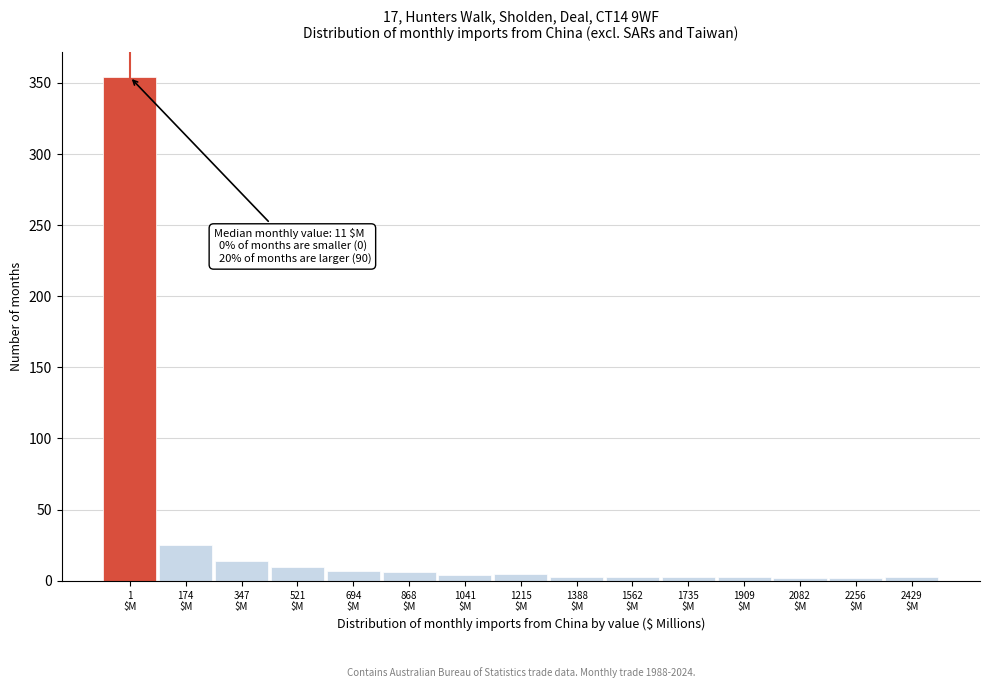

What is the difference between the maximum and second lowest values?

352